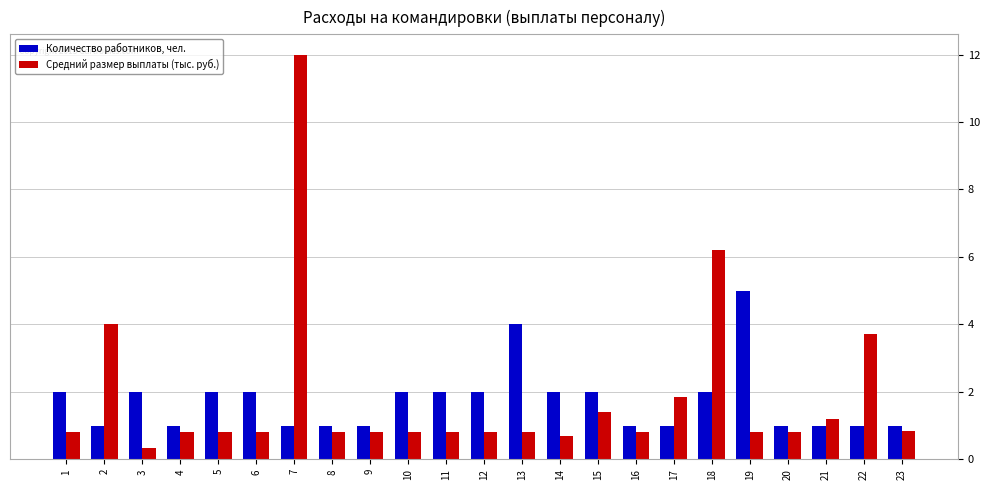

Which series has the widest spread of values?

Средний размер выплаты (тыс. руб.)